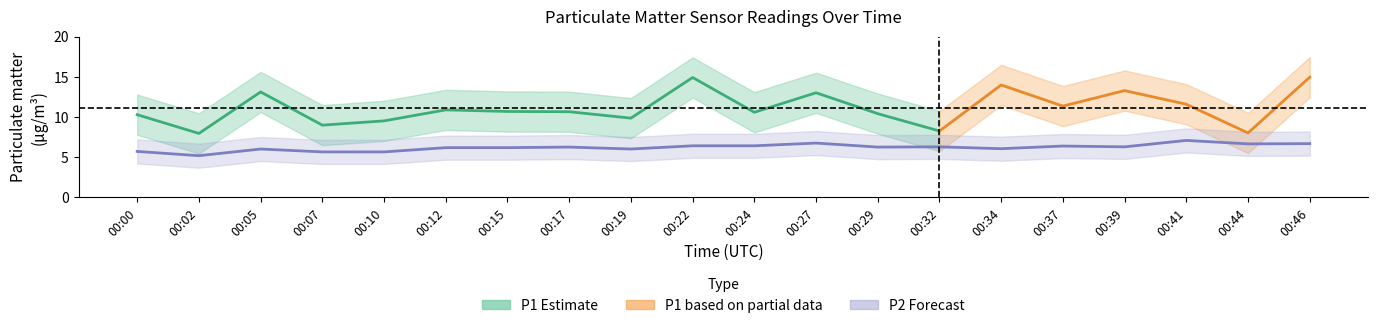

Does the chart have visible grid lines?

No